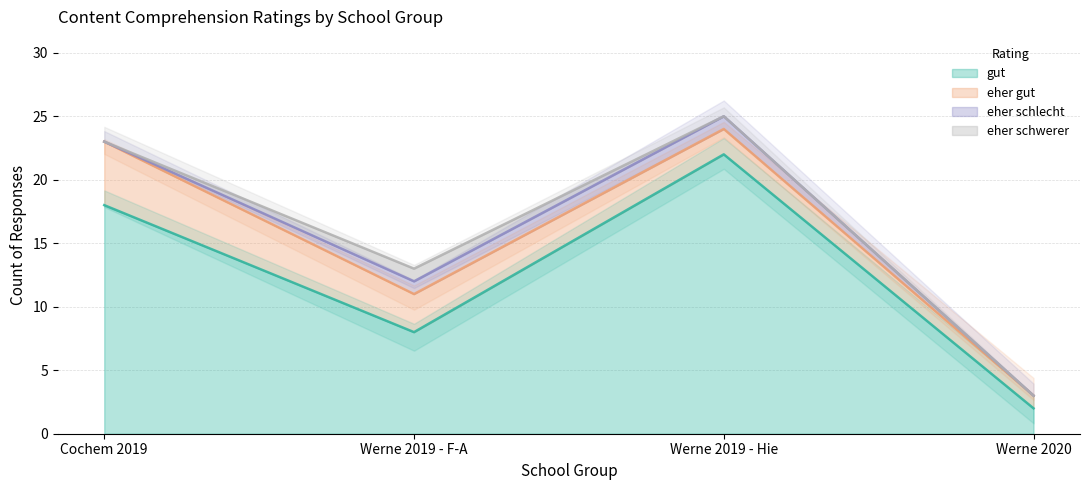

What is the label of the 2nd point from the left?

Werne 2019 - F-A